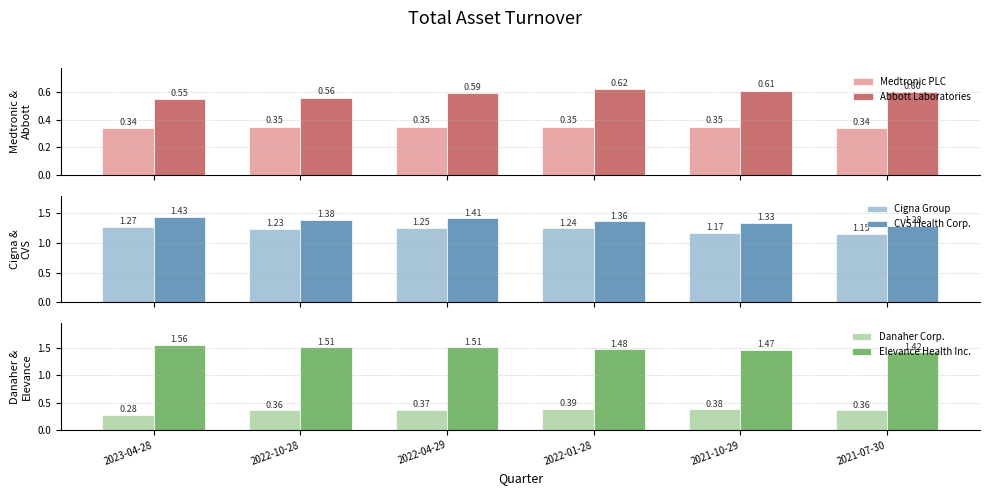

What is the label of the 2nd bar from the right?

2021-10-29